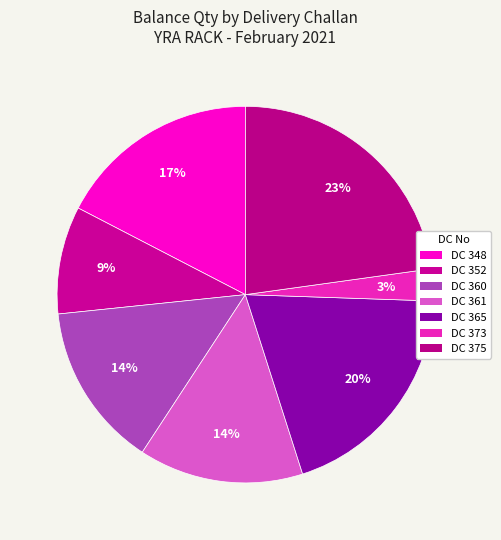

How many slices are in this pie chart?

7